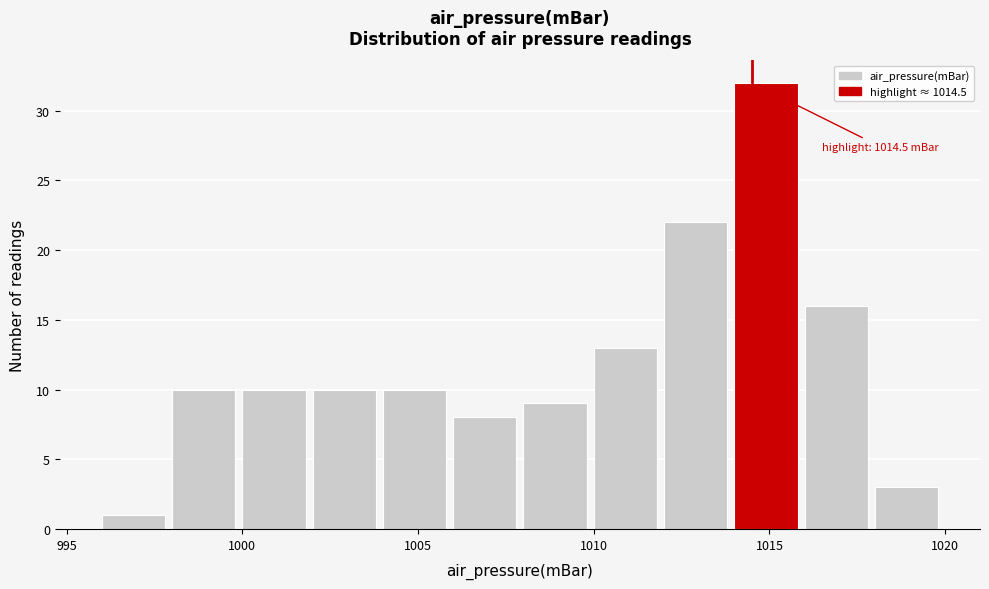

Over which range of the x-axis is the bar tallest?

1014 to 1016